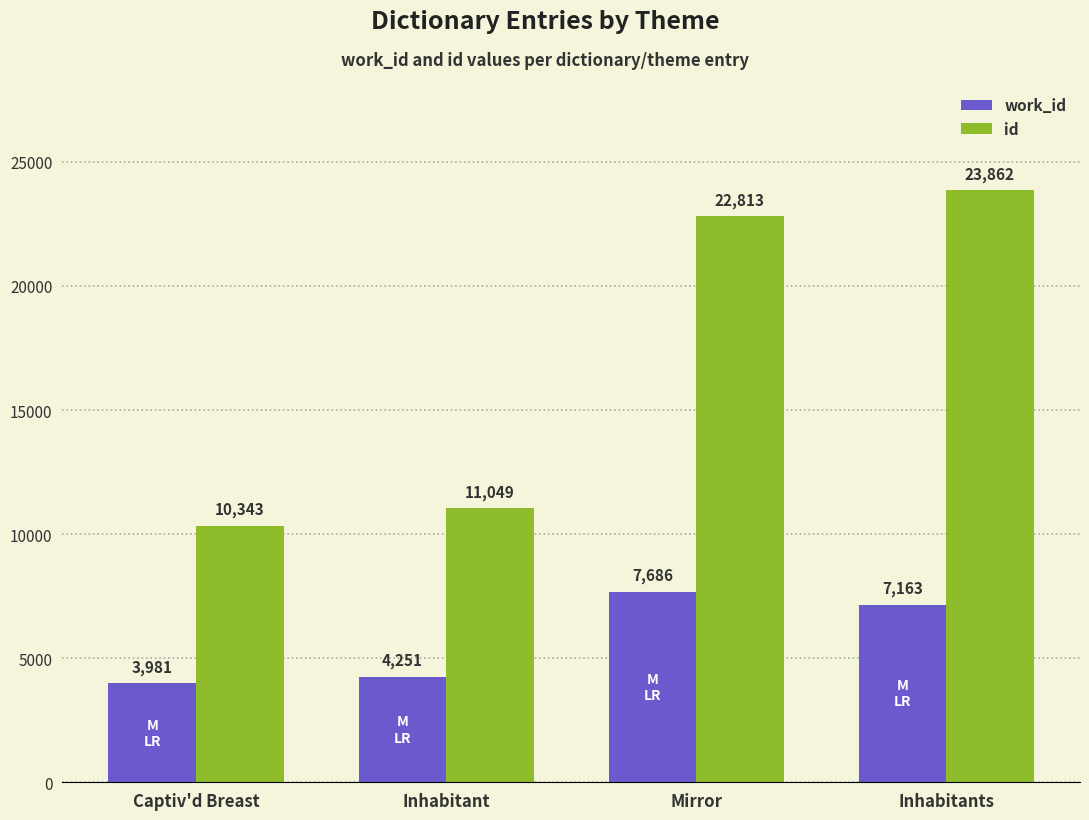

At how many categories does at least one series exceed 8289?

4